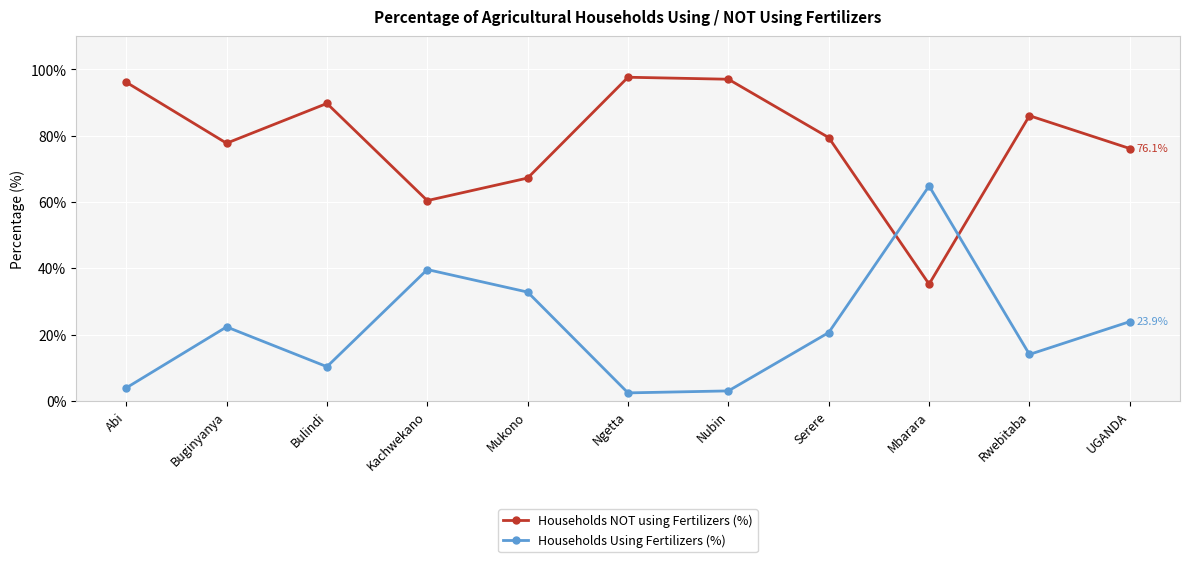

At which category does Households Using Fertilizers (%) reach its first local valley?

Bulindi